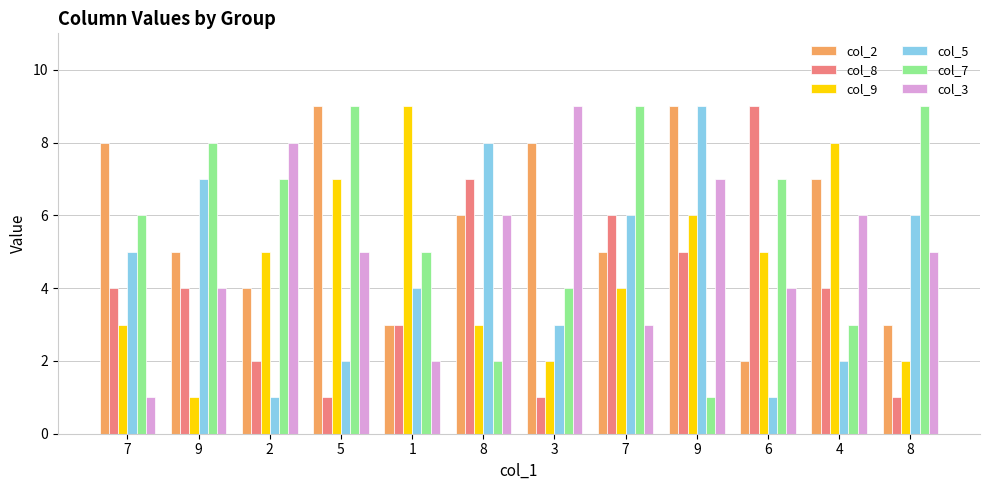

Rank the categories by col_7 value from highest to lowest.

5, 7, 8, 9, 2, 6, 7, 1, 3, 4, 8, 9